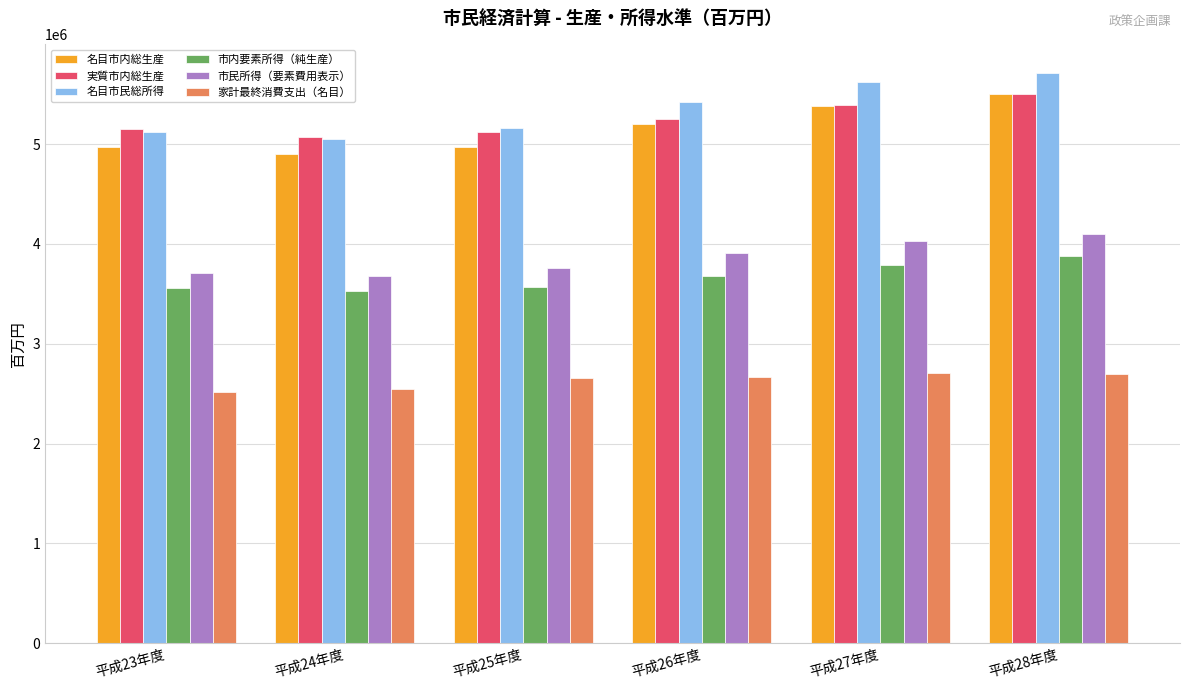

What is the average value of the 名目市内総生産 series?

5154180